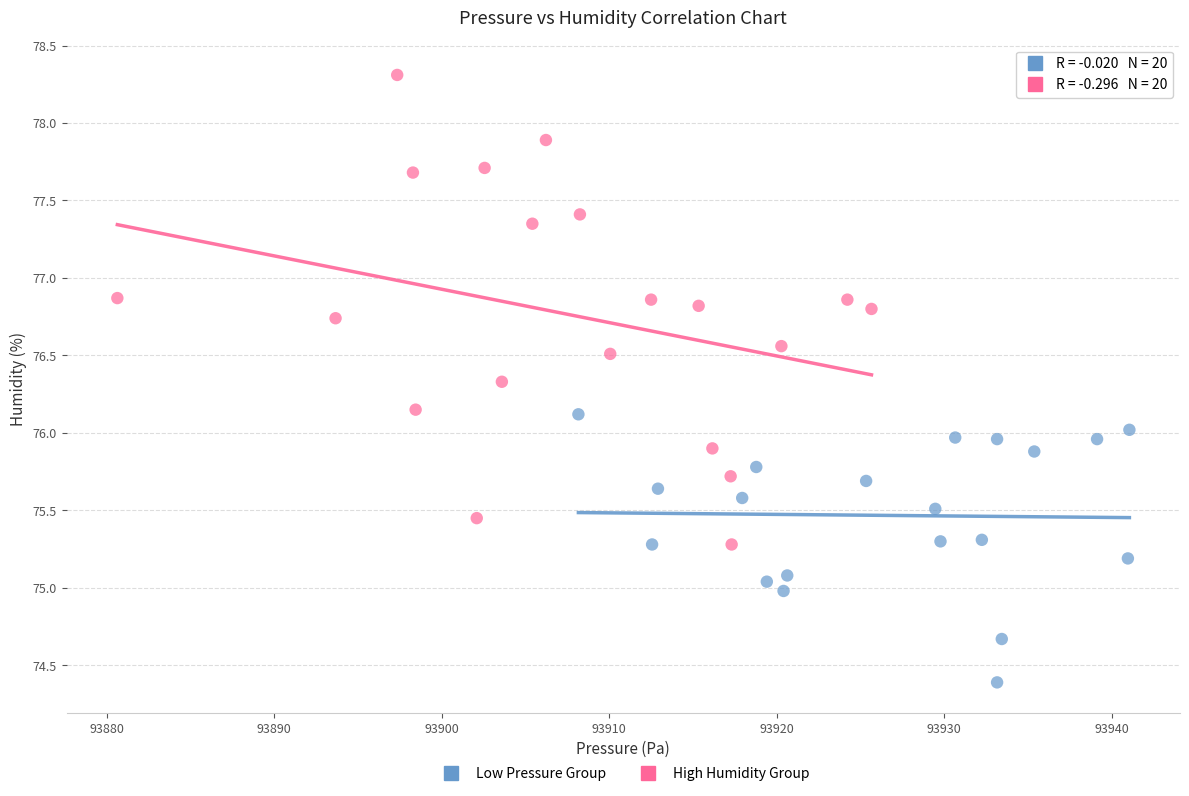

Which series has the largest Y range (max minus min)?

High Humidity Group